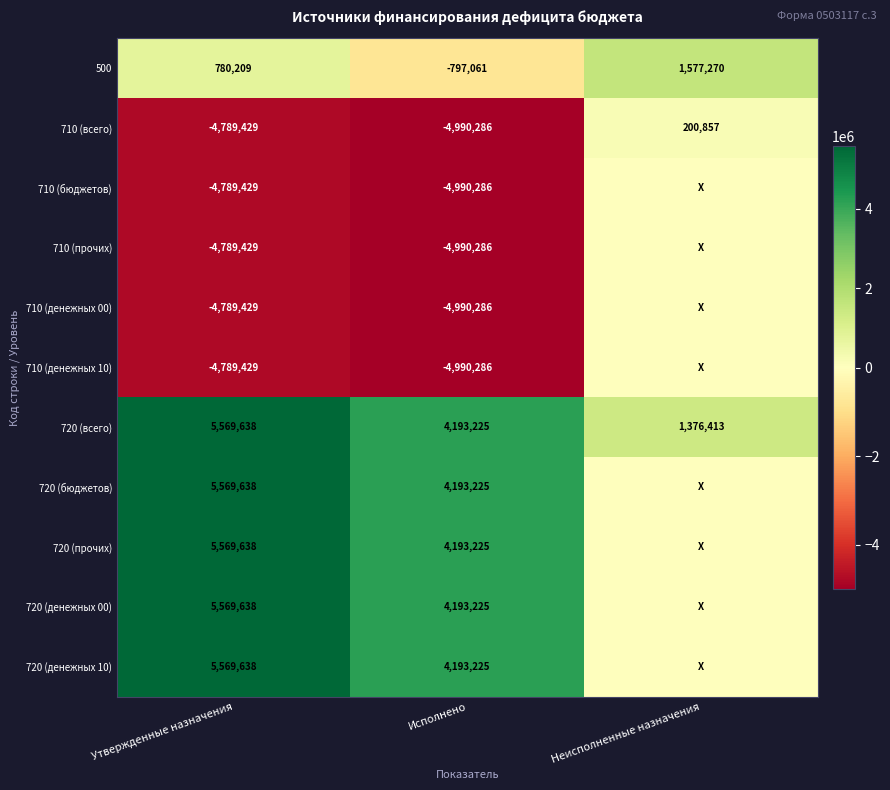

The 710 (прочих) series shows -1302644 at Исполнено. True or false?

False